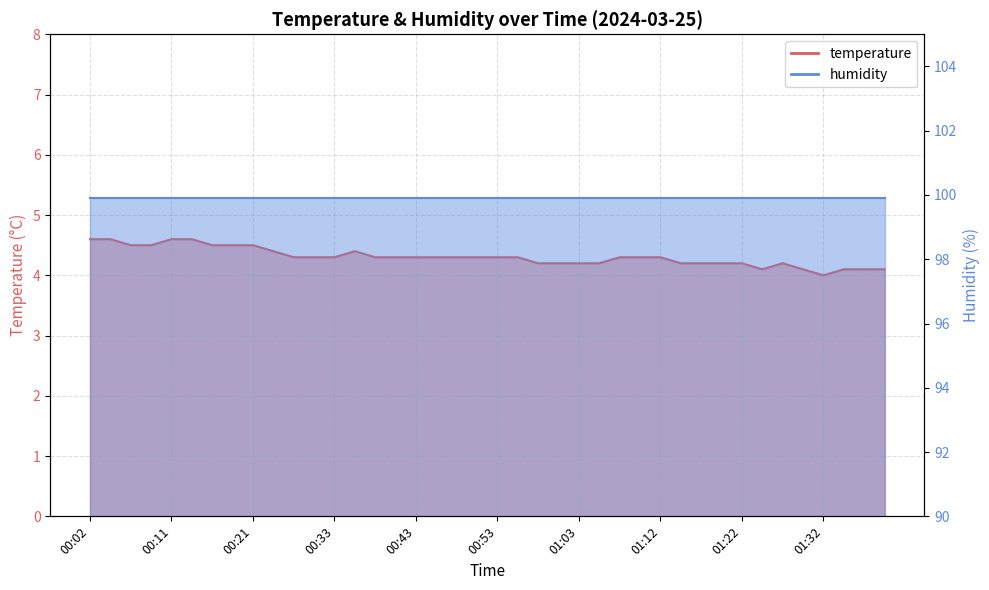

Where is the first local maximum?

00:36